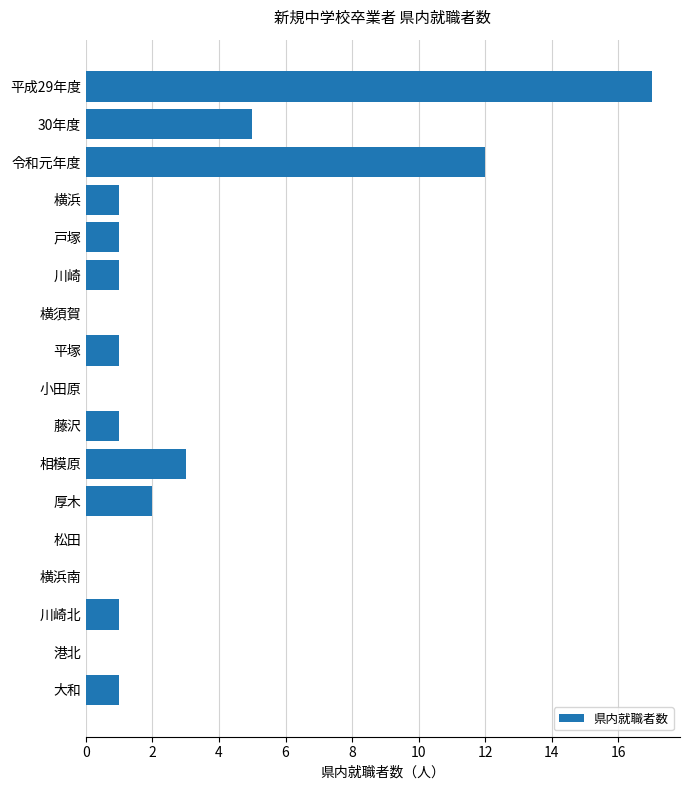

The value at 相模原 is 3. True or false?

True